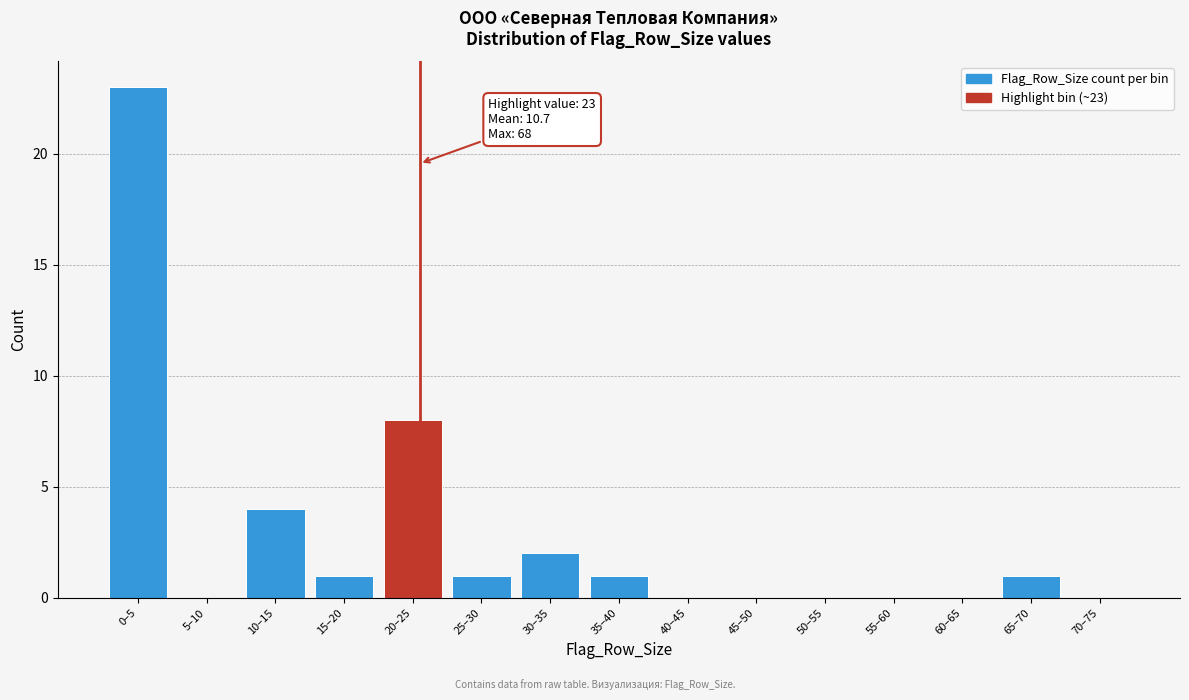

Reading left to right, what are all the values shown in this chart?

0–5=23	5–10=0	10–15=4	15–20=1	20–25=8	25–30=1	30–35=2	35–40=1	40–45=0	45–50=0	50–55=0	55–60=0	60–65=0	65–70=1	70–75=0